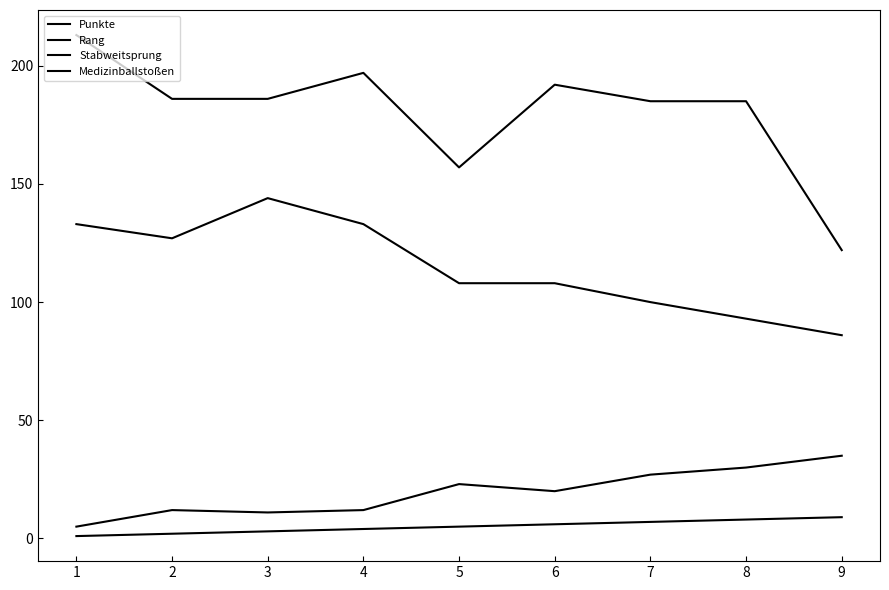

What is the sum of the Rang values at 9 and 8?

17